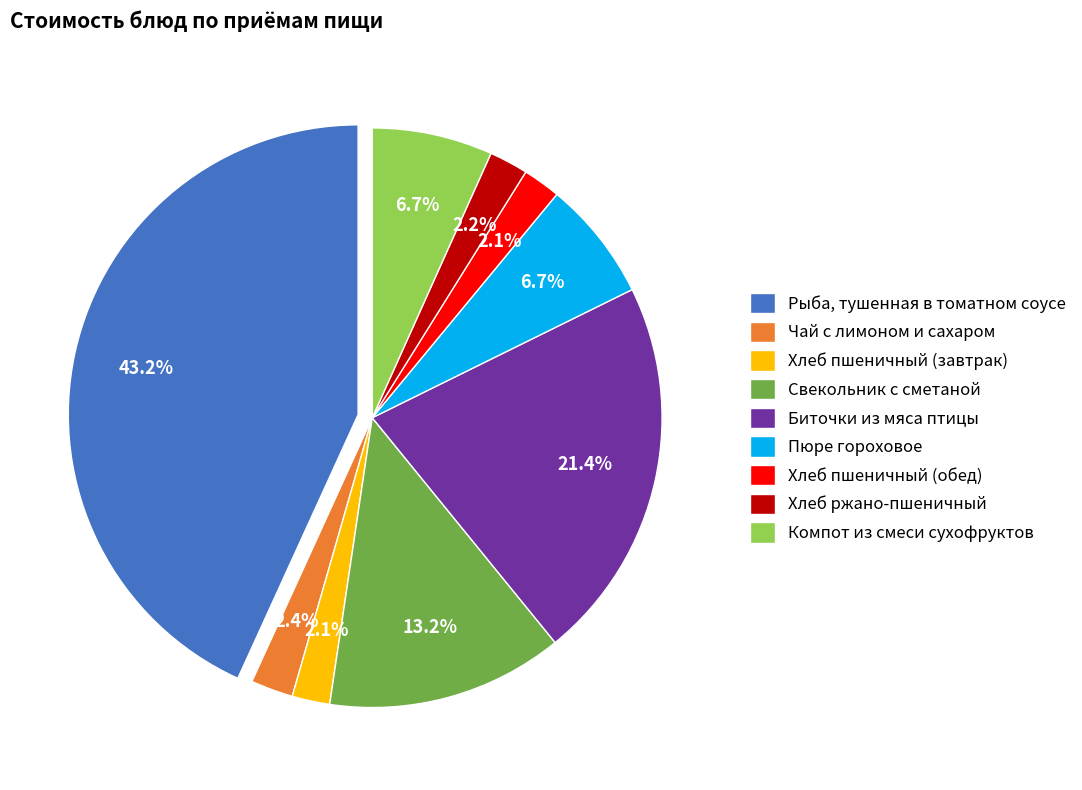

How many segments does this pie chart have?

9